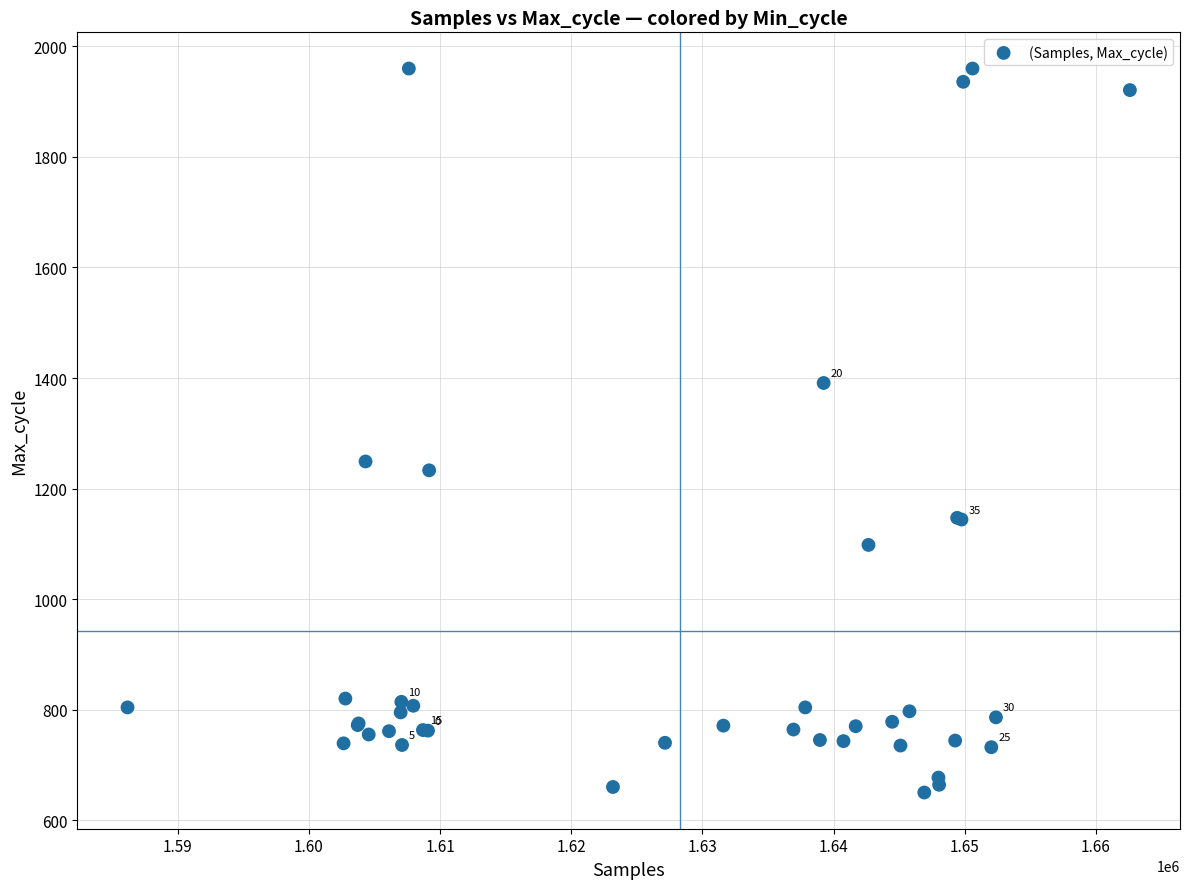

What Y value in the scatter plot is closest to 1305?

1249